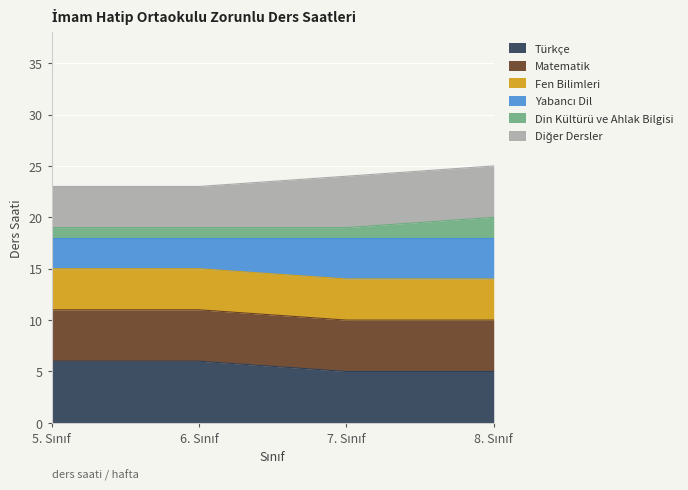

What is the minimum value for Türkçe?

5